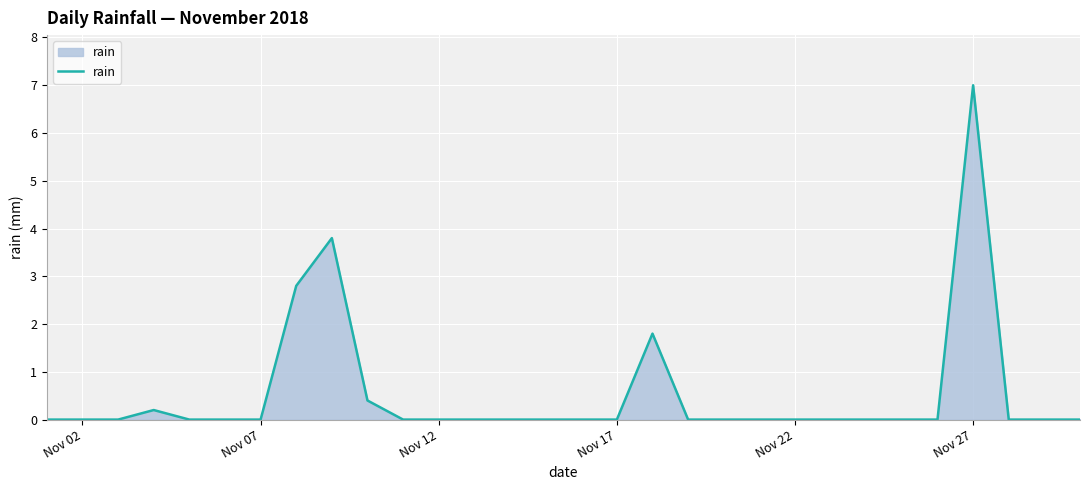

What is the maximum value shown in the chart?

7.0